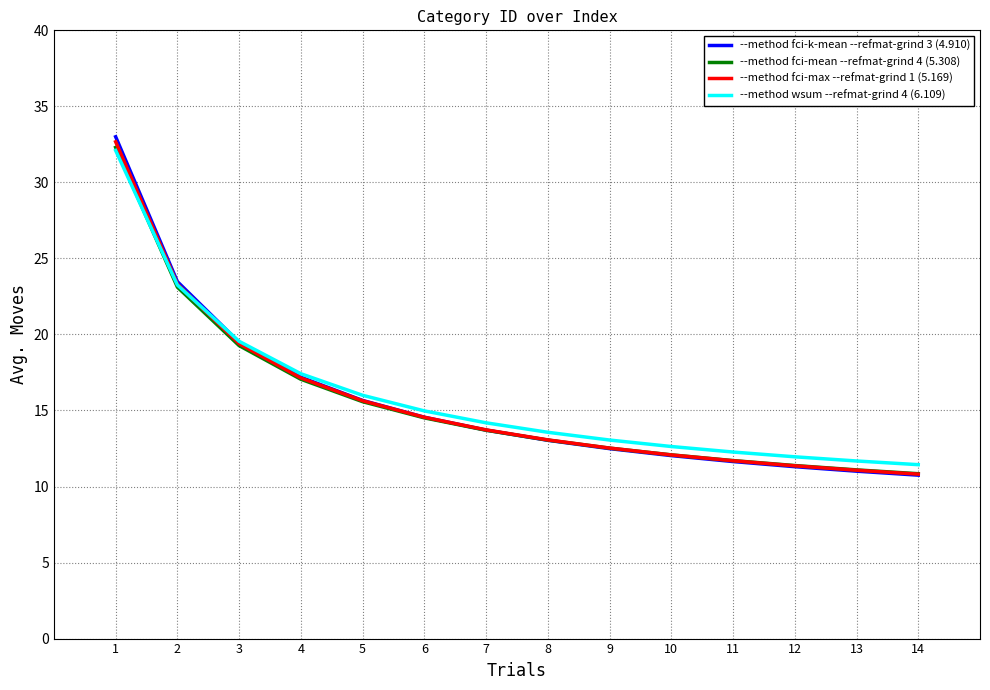

True or false: --method fci-k-mean --refmat-grind 3 (4.910) has a value of 9.0 at 8.

False